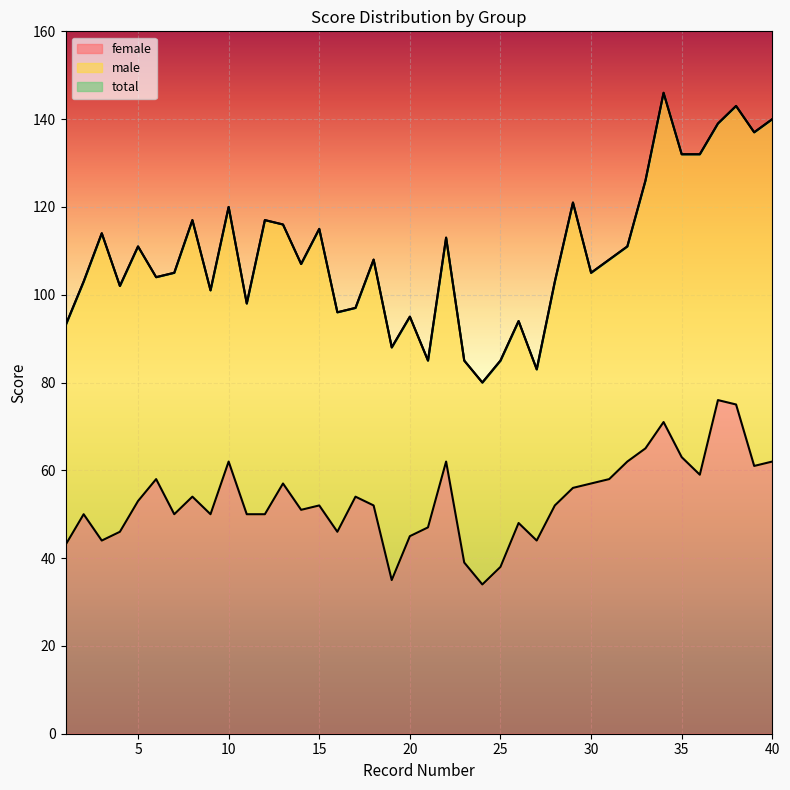

Is it true that total equals 85 at 23?

True